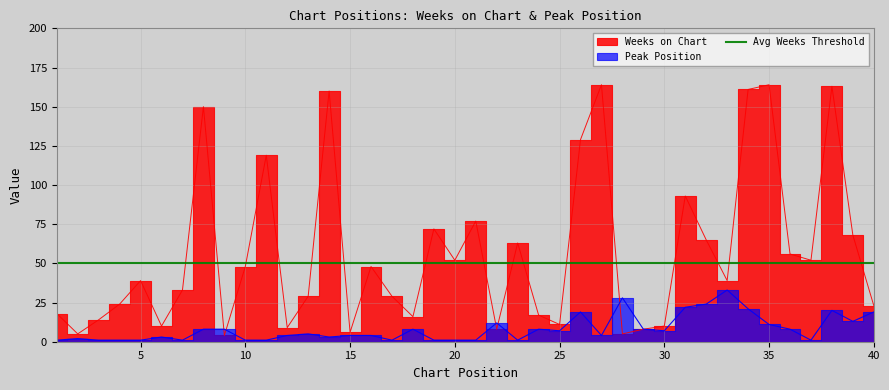

What is the total value across all series at 10?

49